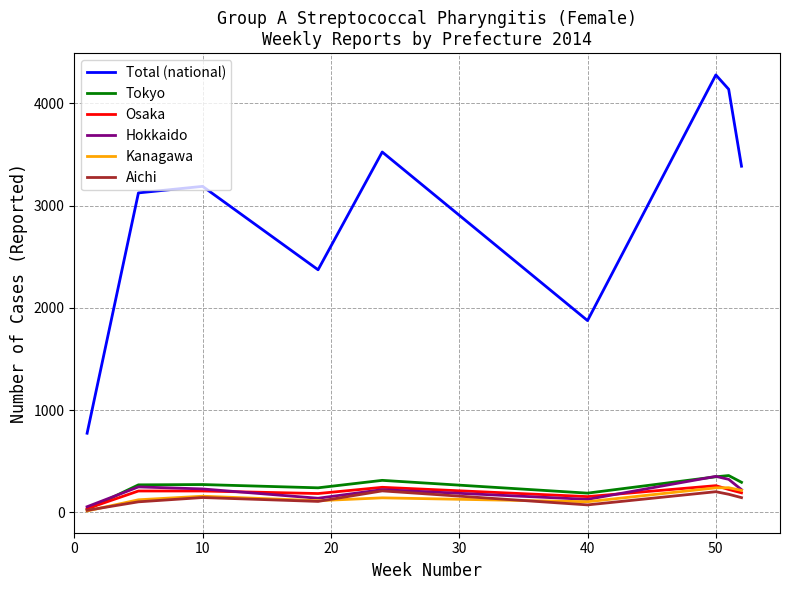

Is this an area chart (filled region under the line)?

No